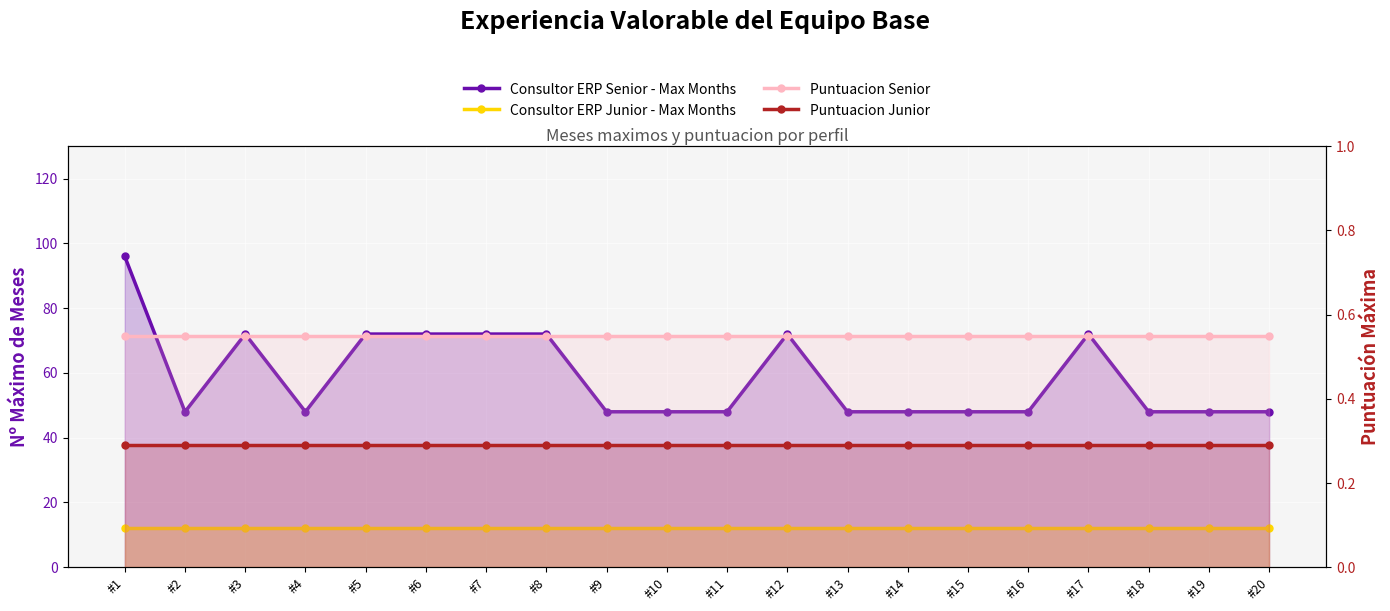

Rank the series by their maximum value, from highest to lowest.

Consultor ERP Senior - Max Months, Consultor ERP Junior - Max Months, Puntuacion Senior, Puntuacion Junior